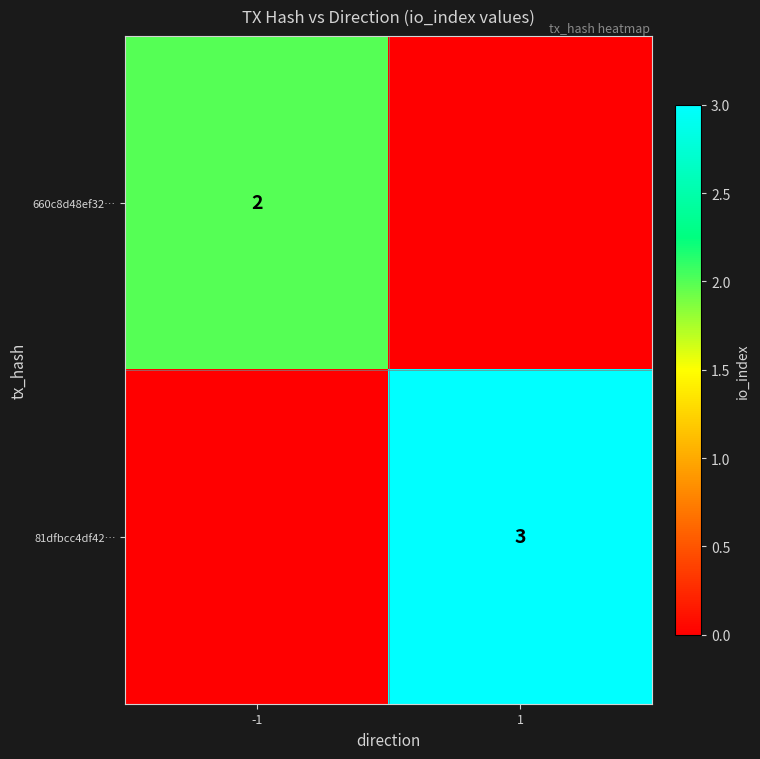

Is it true that 81dfbcc4df42… equals 3 at 1?

True